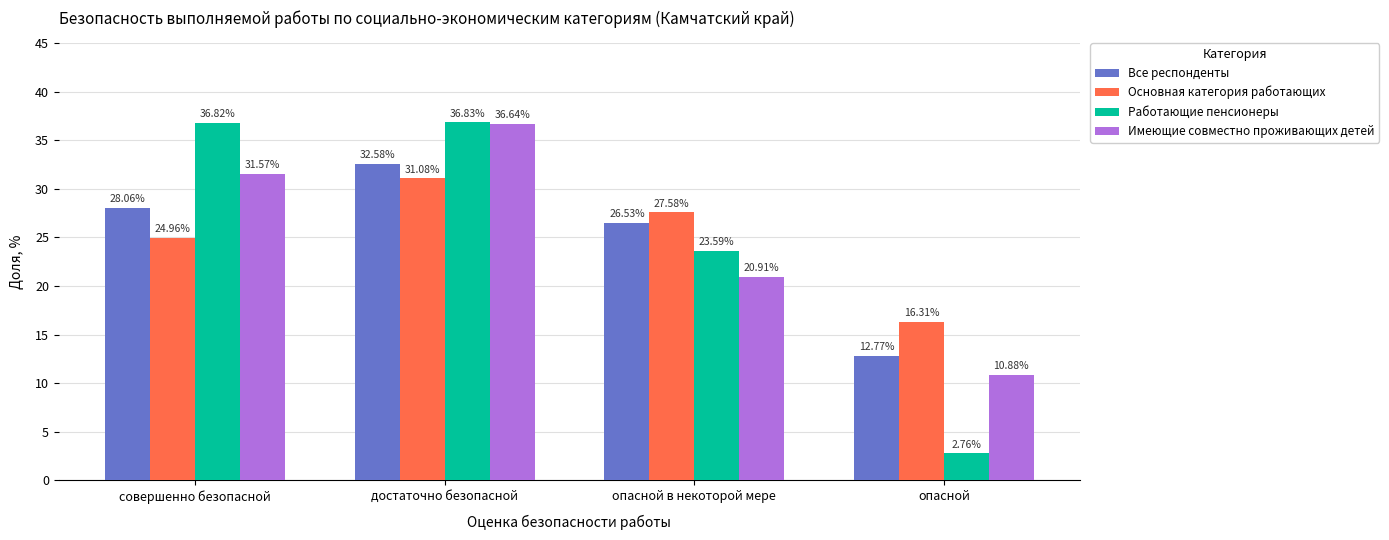

Which category has the lowest value across all series?

опасной